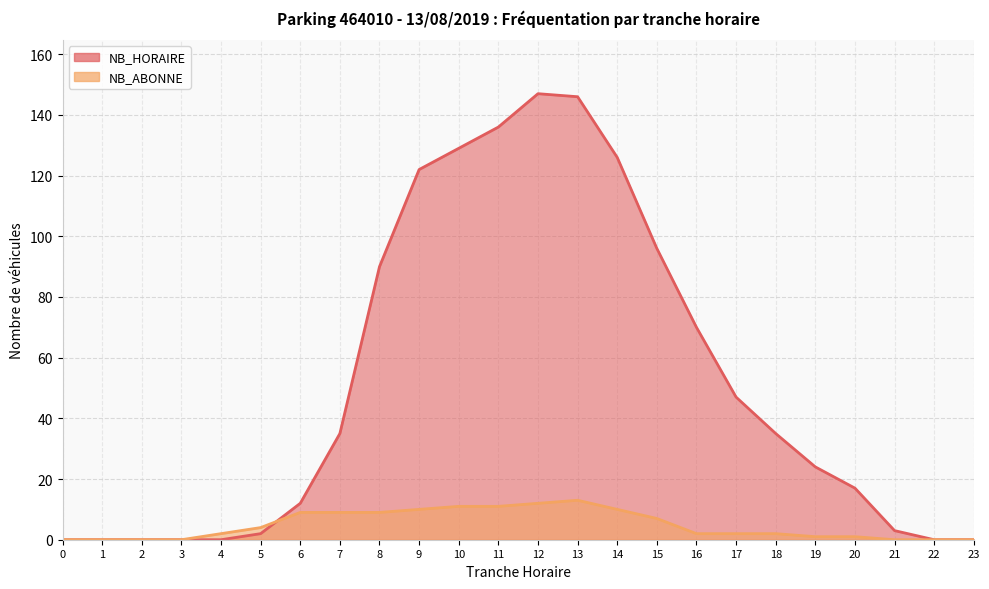

What is the maximum value for NB_ABONNE?

13